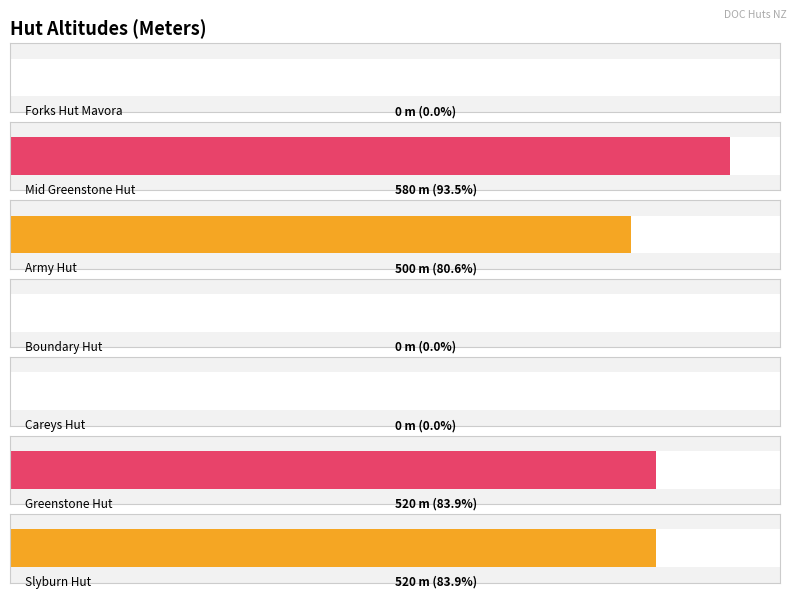

What is the value of the 3rd bar from the left?

500